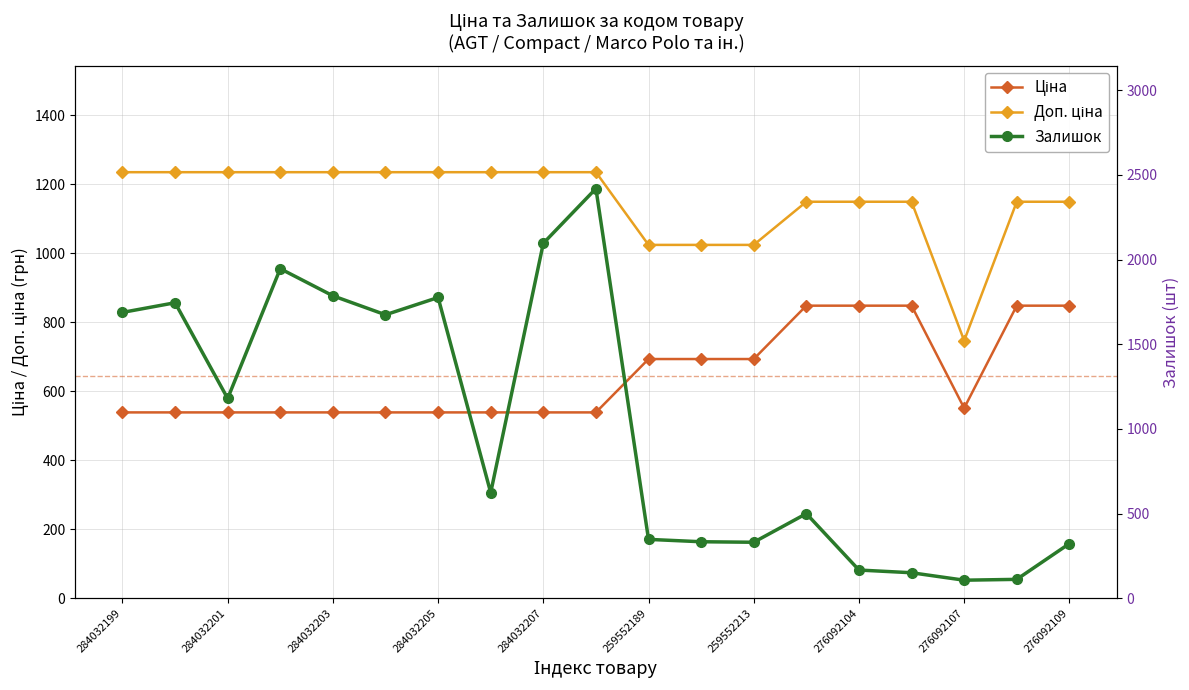

What is the greatest value displayed?

2419.0